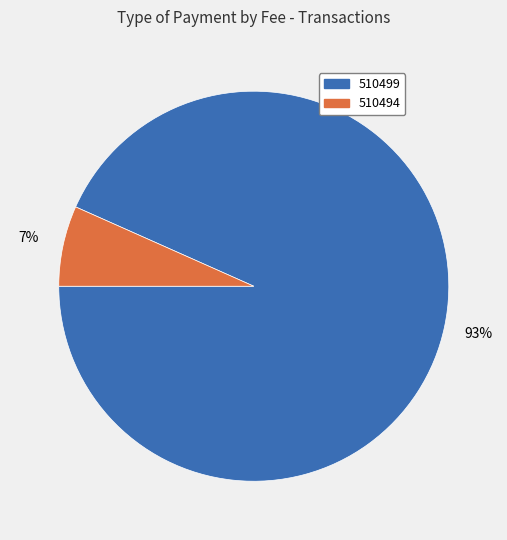

True or false: 510499 accounts for 78% of the total.

False